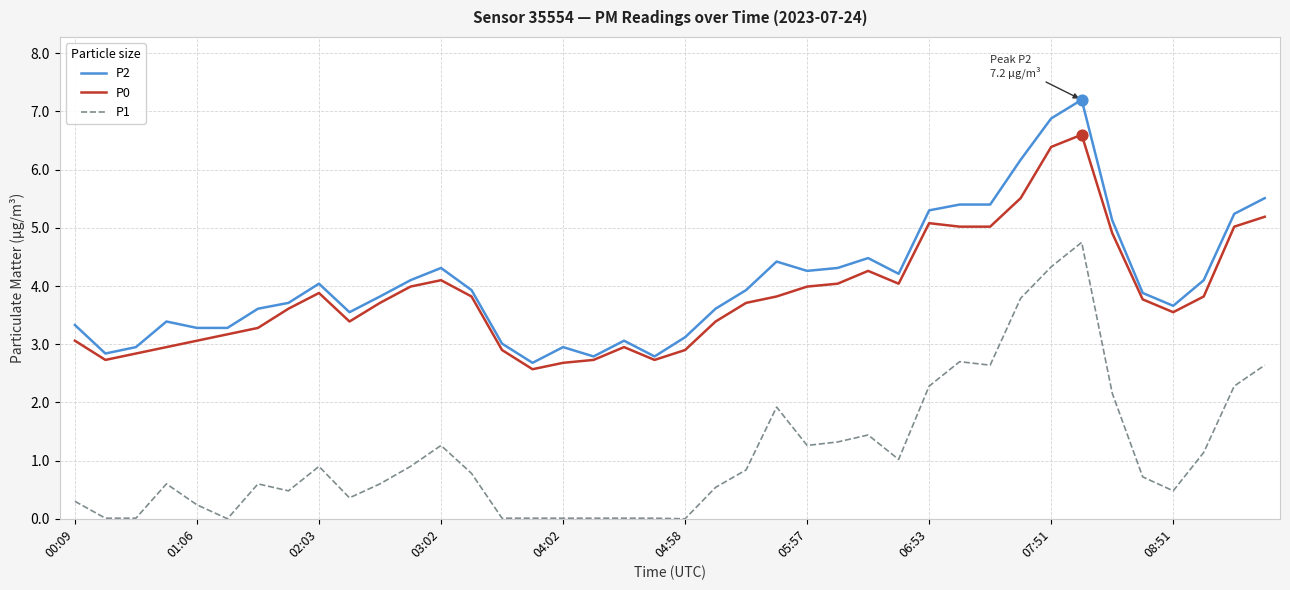

True or false: P1 and P2 cross at least once.

False